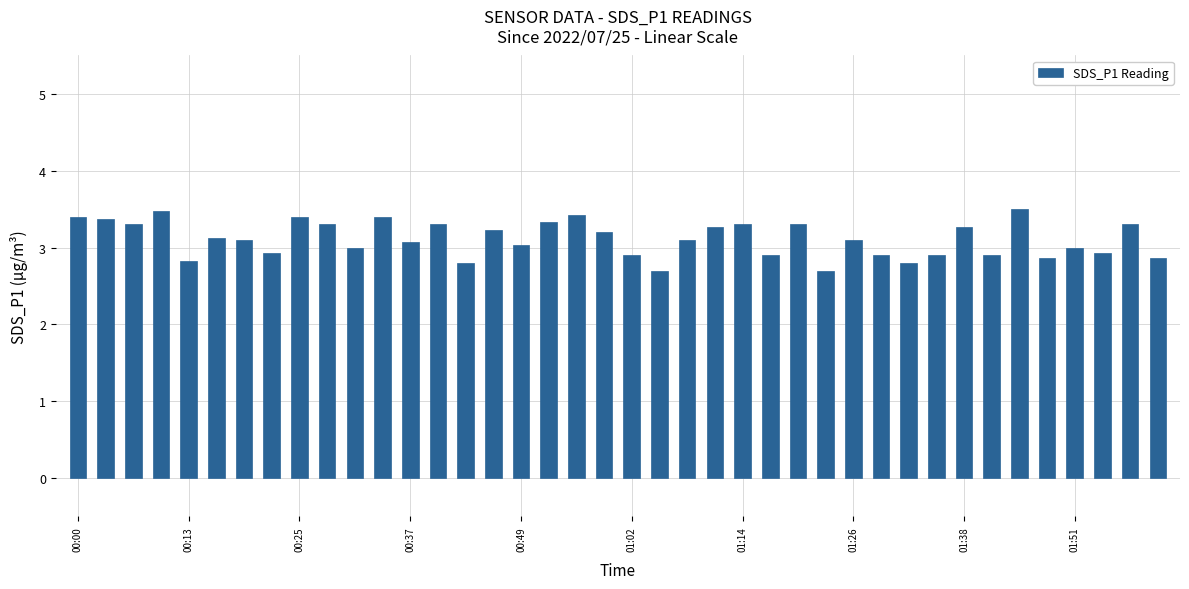

What is the value of the 1st bar from the left?

3.4